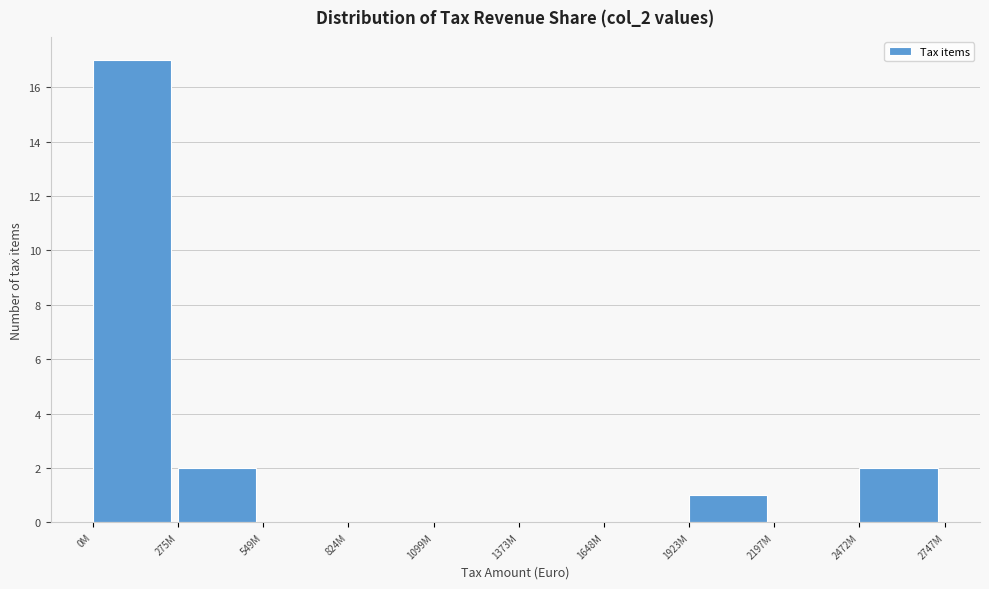

Reading left to right, extract all data points from this chart.

0M=17	275M=2	549M=0	824M=0	1099M=0	1373M=0	1648M=0	1923M=1	2197M=0	2472M=2